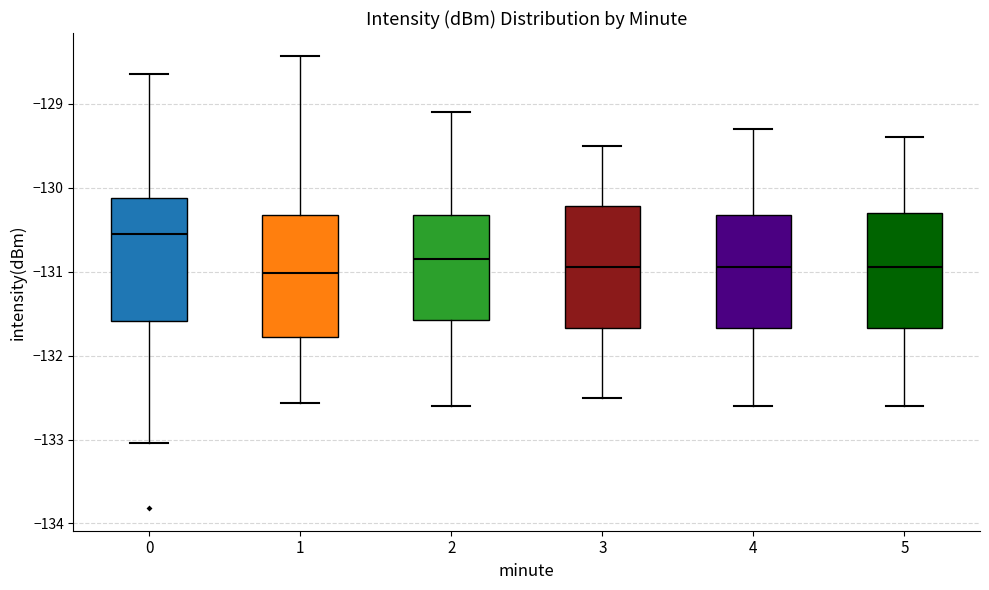

Reading left to right, read every box against the y-axis: the position of its median line, the range the box covers, and the ends of its whiskers. The values are not printed on the chart, so give them approximately, as read against the axis.

0: median -130.5, box -131.6 to -130.1, whiskers -133.0 to -128.7
1: median -131.0, box -131.8 to -130.3, whiskers -132.6 to -128.4
2: median -130.8, box -131.6 to -130.3, whiskers -132.6 to -129.1
3: median -130.9, box -131.7 to -130.2, whiskers -132.5 to -129.5
4: median -130.9, box -131.7 to -130.3, whiskers -132.6 to -129.3
5: median -130.9, box -131.7 to -130.3, whiskers -132.6 to -129.4